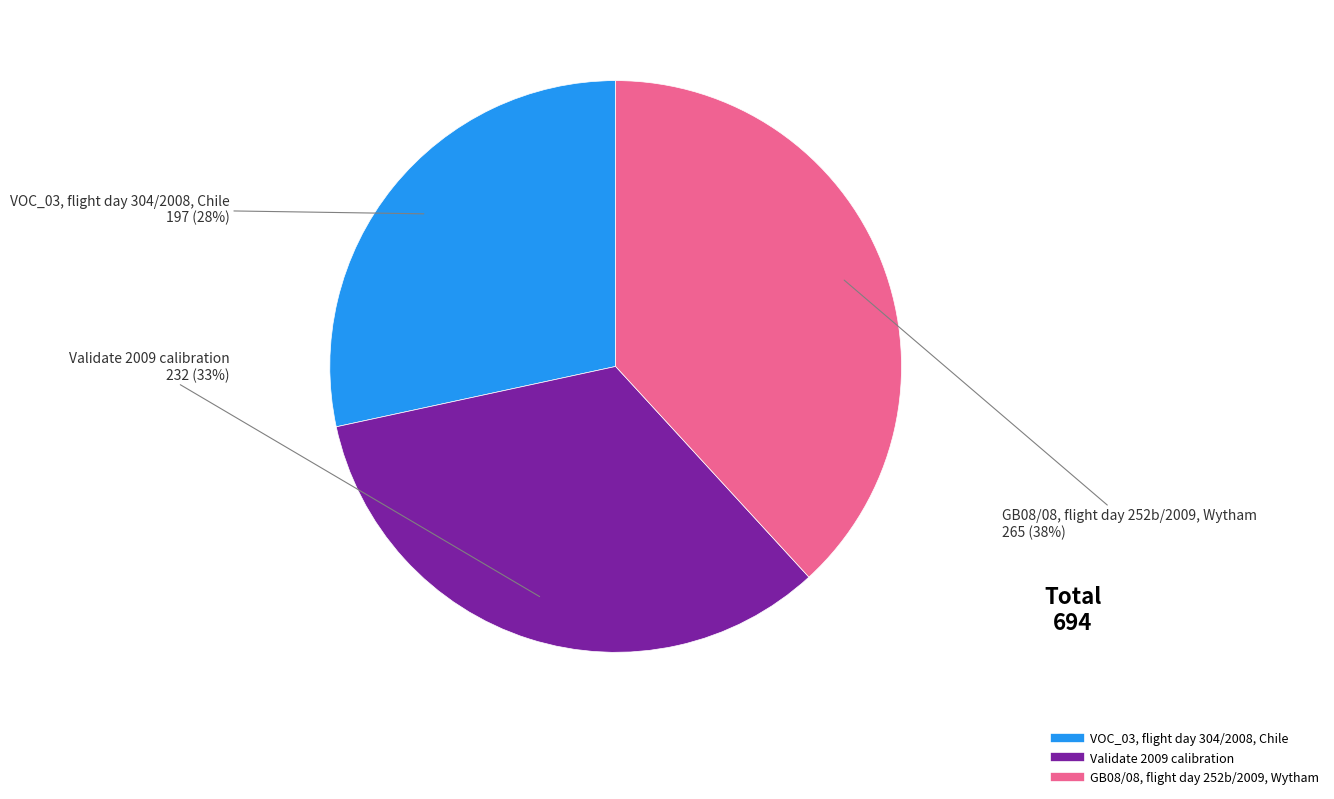

Is Validate 2009 calibration the majority of the pie?

No